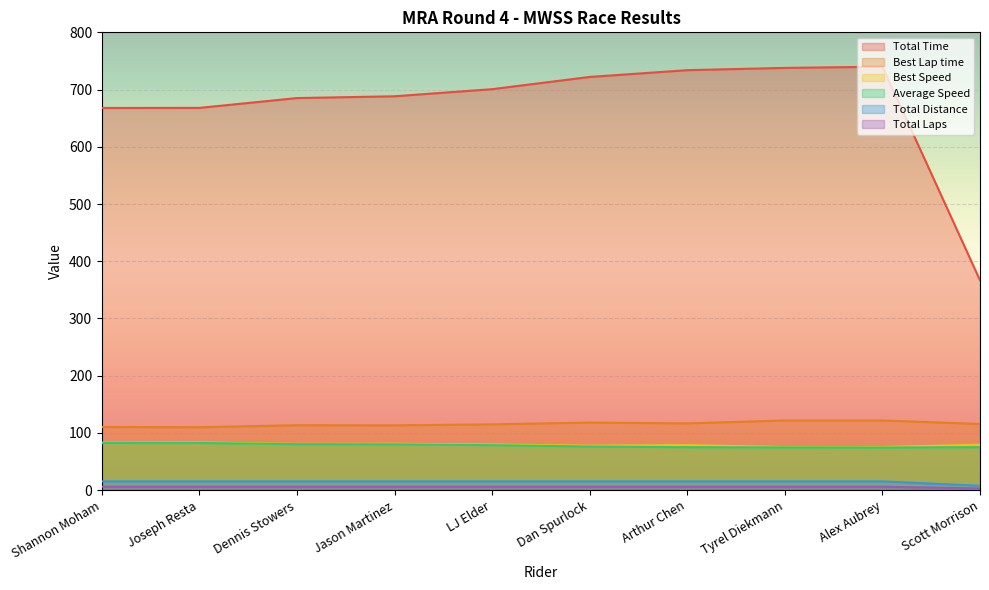

How many data points does each series have?

10